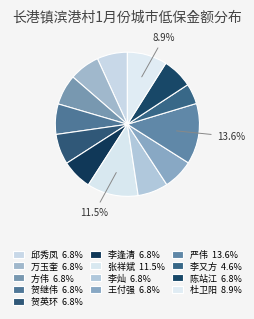

Approximately how many times larger is the value at 方伟 compared to 李又方?

1.5